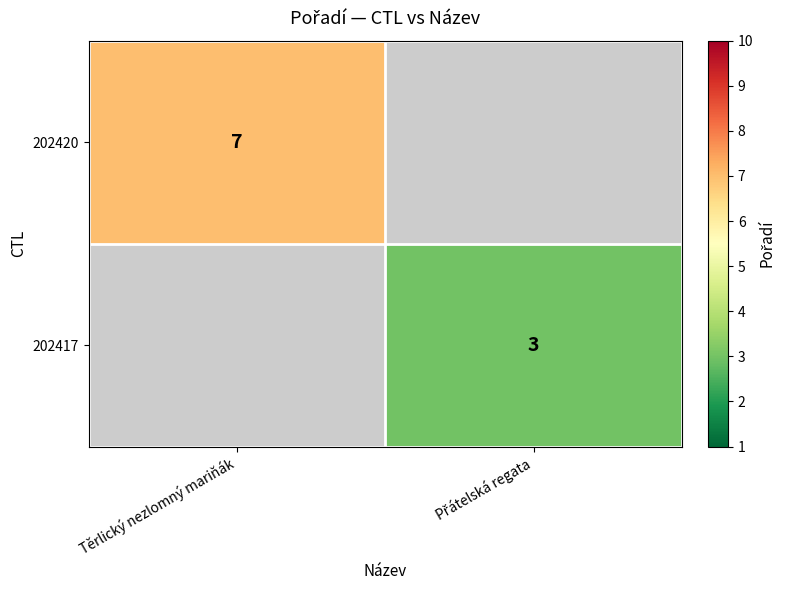

At how many categories does at least one series exceed 5?

1